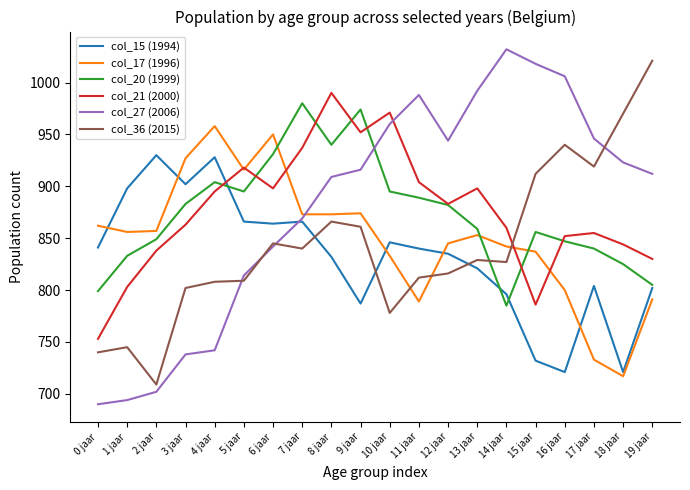

Between 2 jaar and 16 jaar, which series saw the biggest shift?

col_27 (2006)